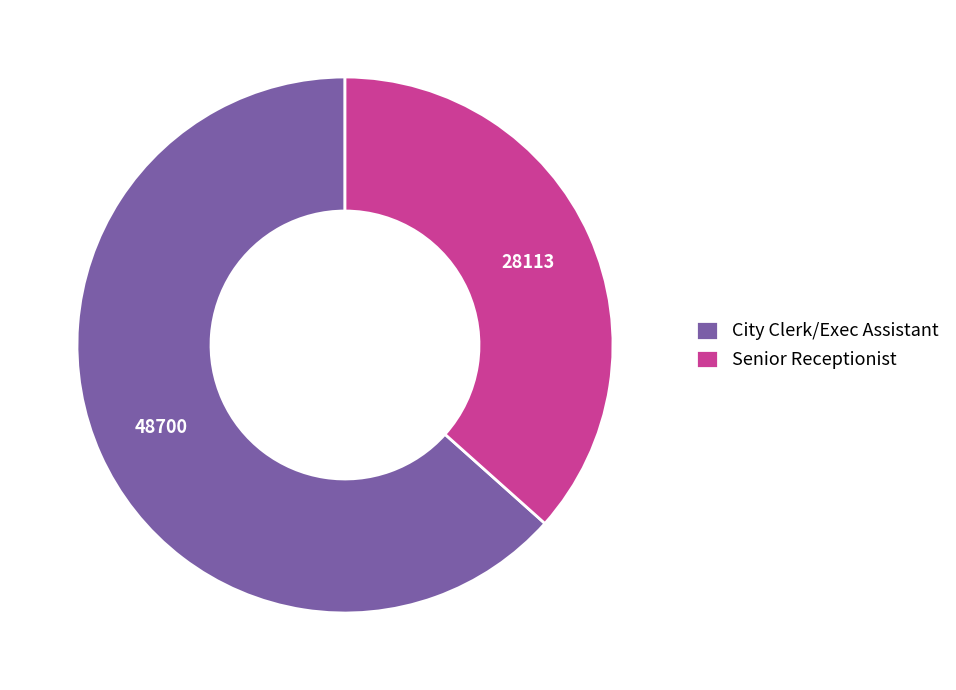

Rank the categories by value from lowest to highest.

Senior Receptionist, City Clerk/Exec Assistant